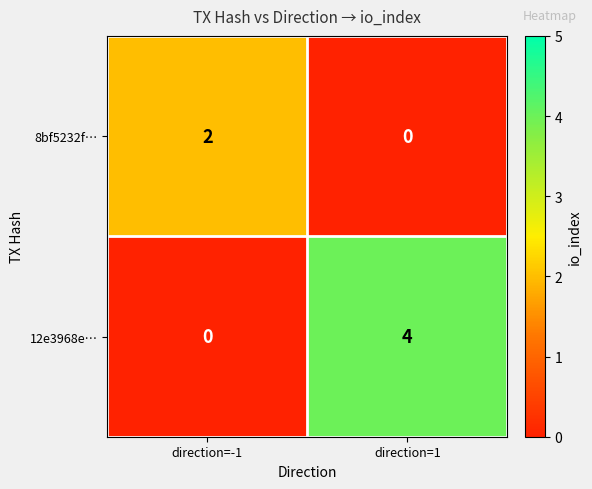

Between direction=-1 and direction=1, which series saw the biggest shift?

12e3968e…